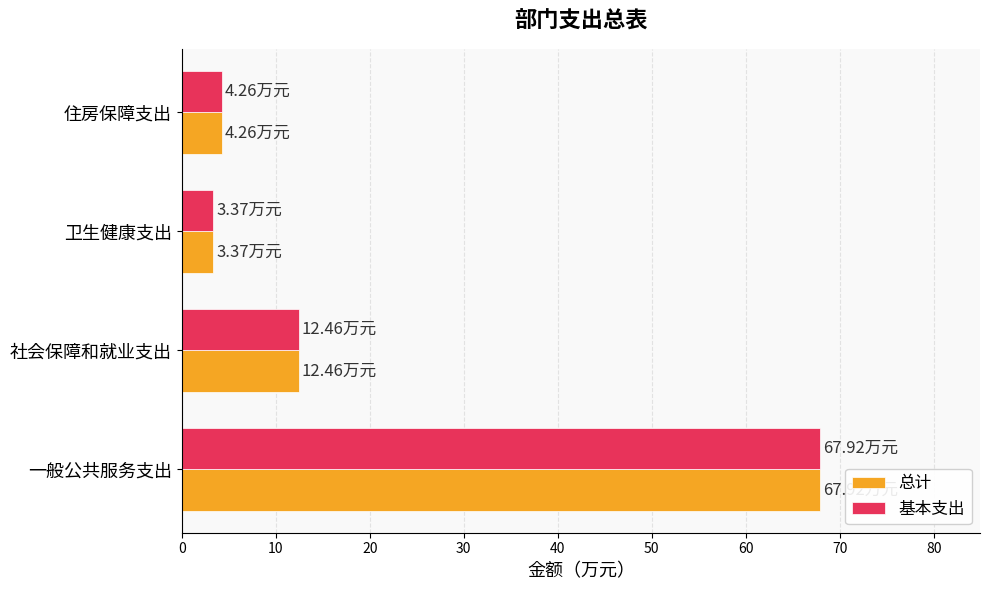

What is the difference between the second highest and second lowest values in the 总计 series?

8.2